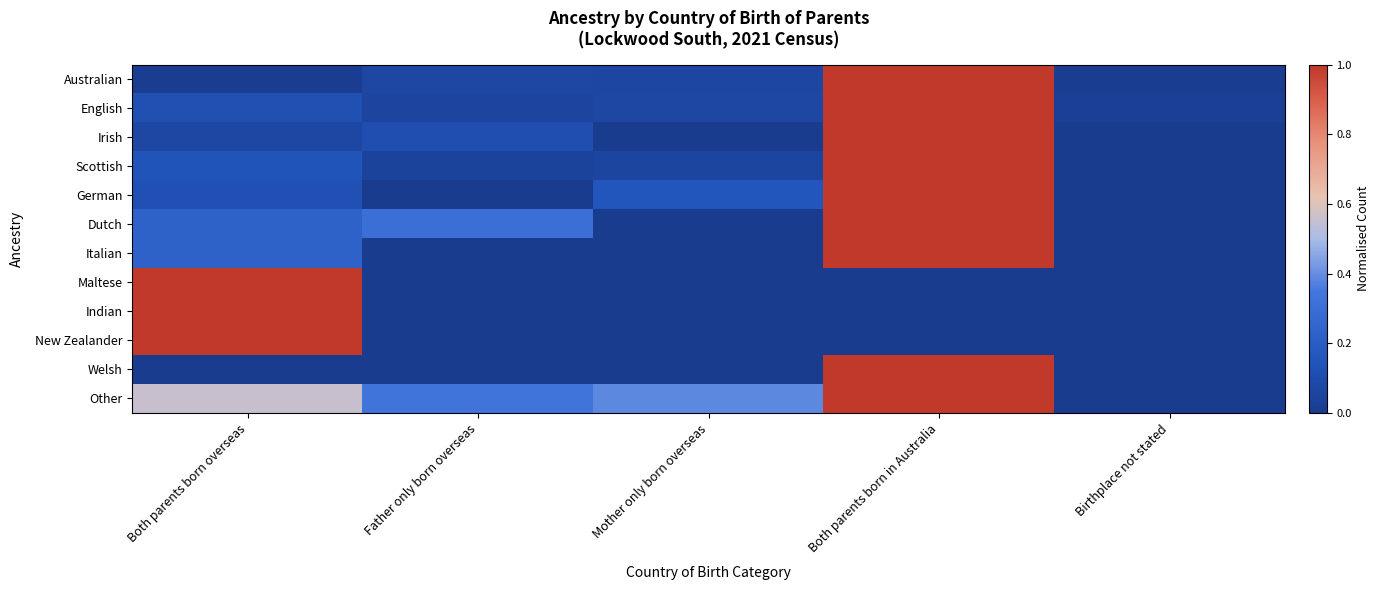

What is the greatest value displayed?

1.0